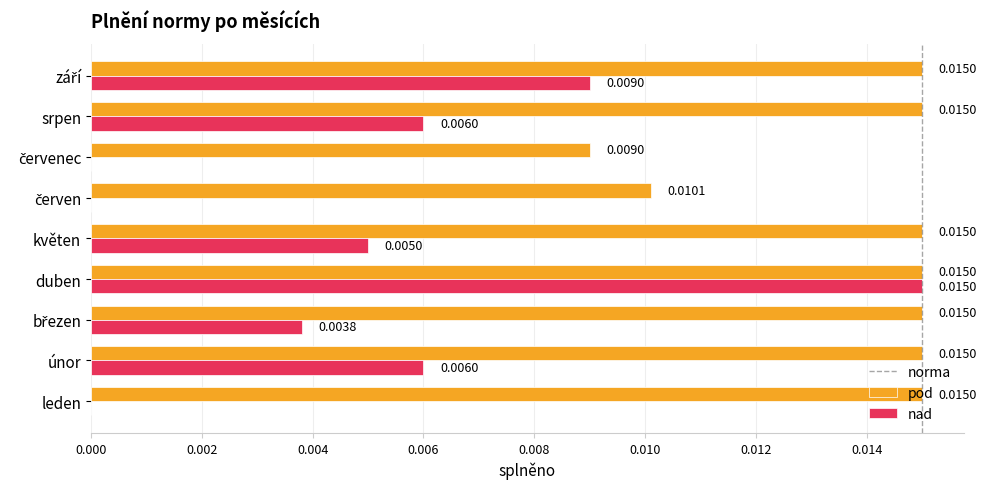

At which category is the sum across all series the highest?

duben